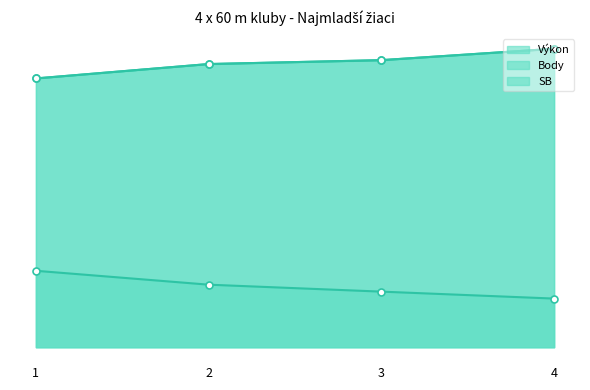

Which category has the highest value in the SB series?

4